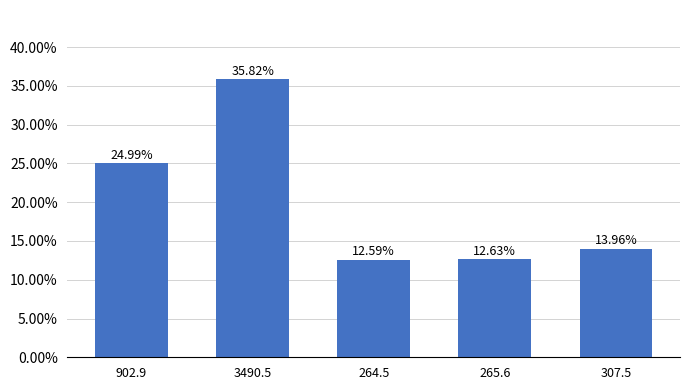

Where is the data nearest to the value 0?

264.5